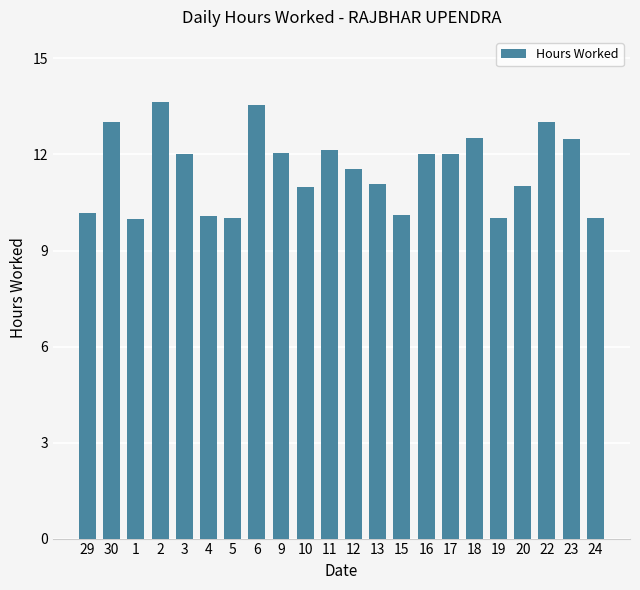

What is the value of the 15th bar from the left?

12.0